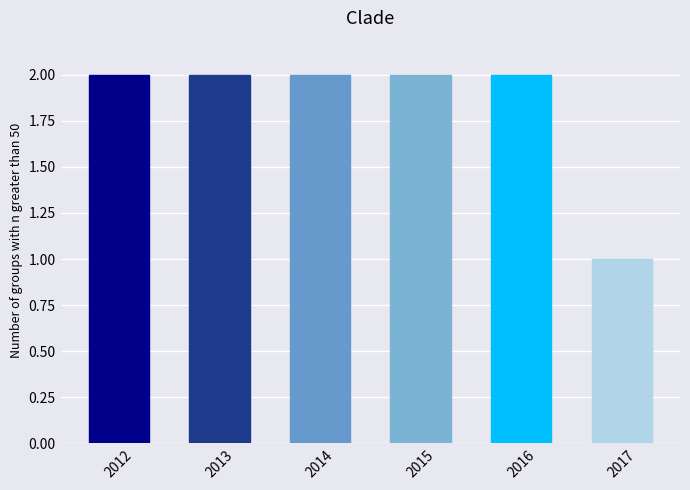

At which category does the chart reach its minimum across all series?

2017